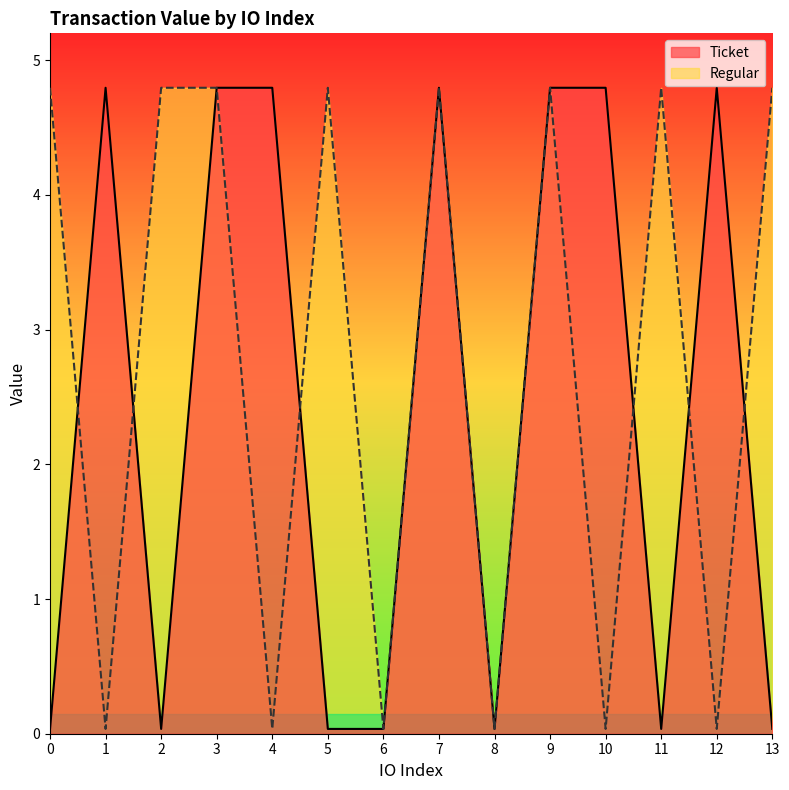

Where does the data first go above 4?

1